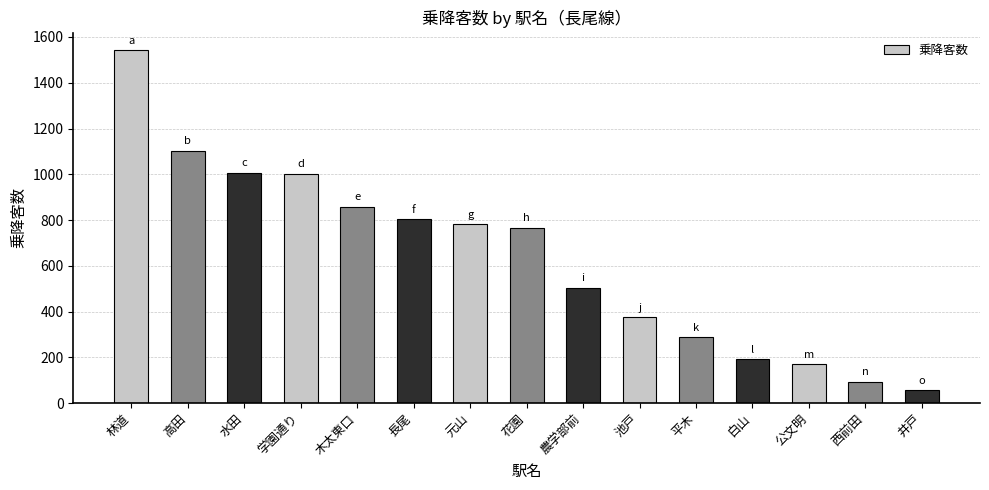

What is the difference between the second highest and second lowest values?

1010